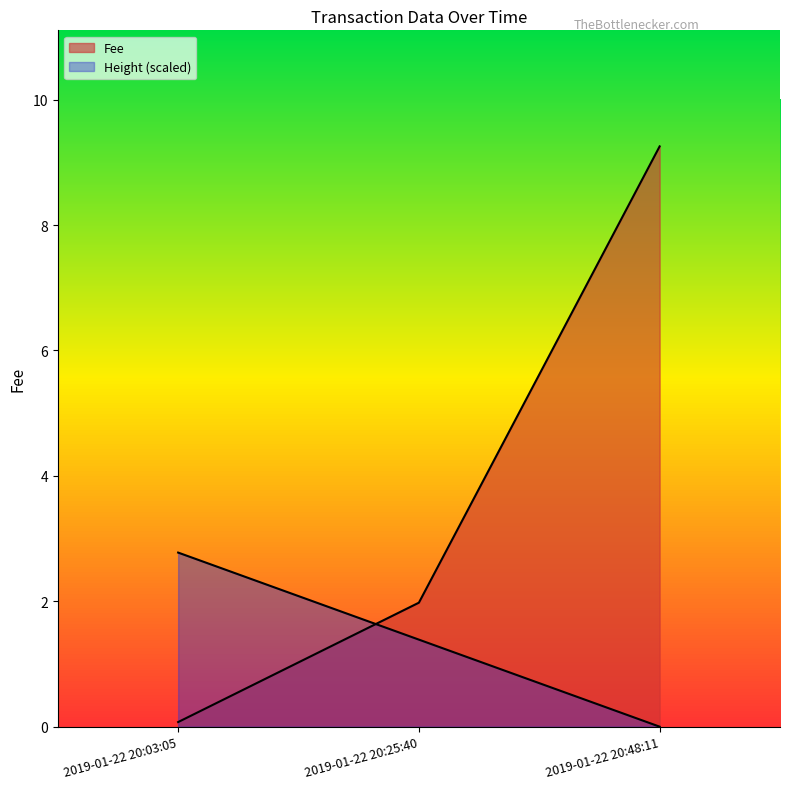

Count the number of categories in the chart.

3